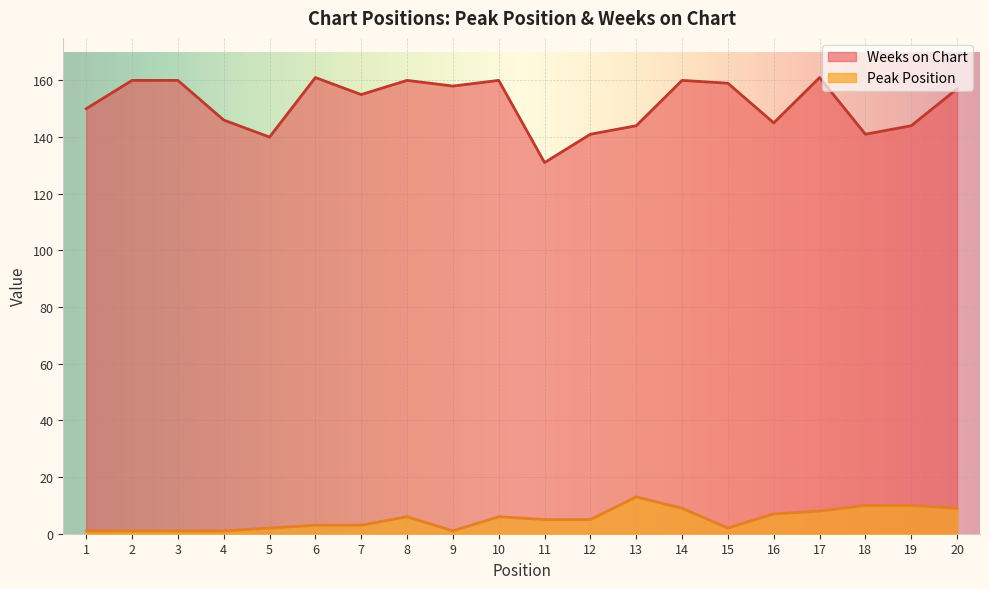

True or false: Peak Position has a value of 2 at 17.

False